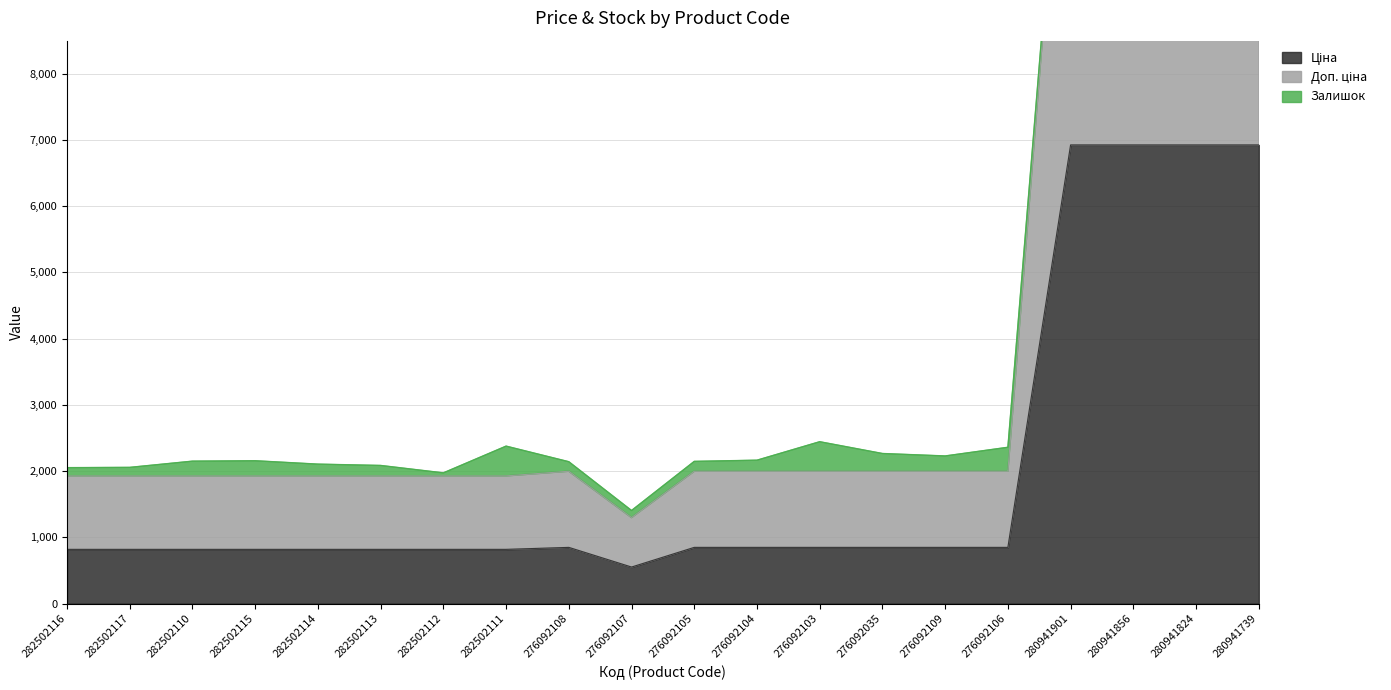

Between 276092105 and 282502117, which is larger?

276092105